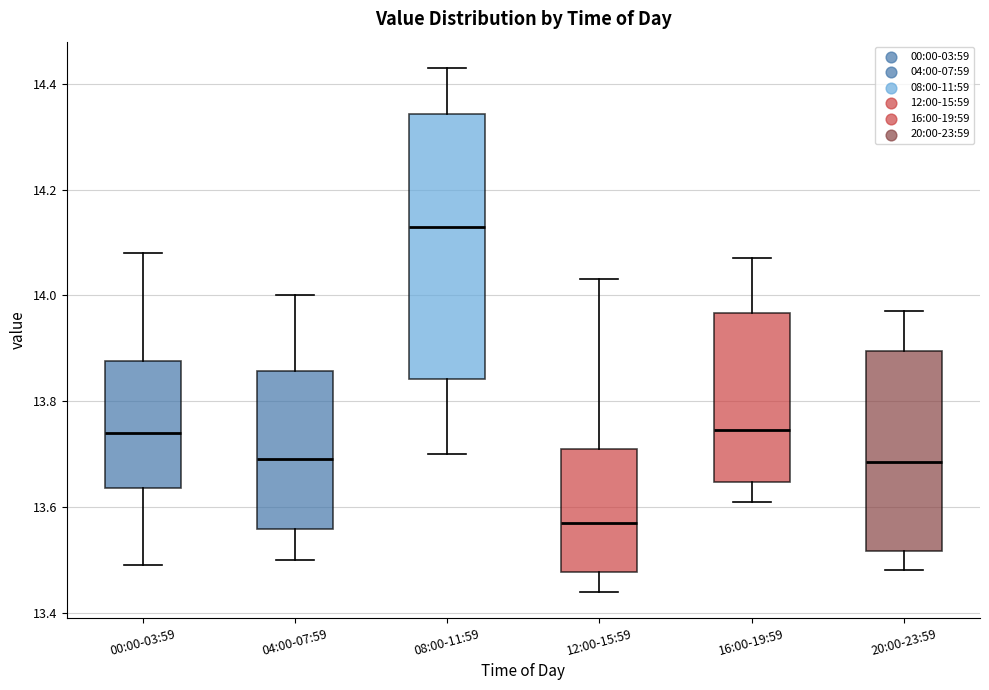

Where does the lower whisker of the box for 20:00-23:59 end on the y-axis? The values are not printed on the chart, so give them approximately, as read against the axis.

13.48